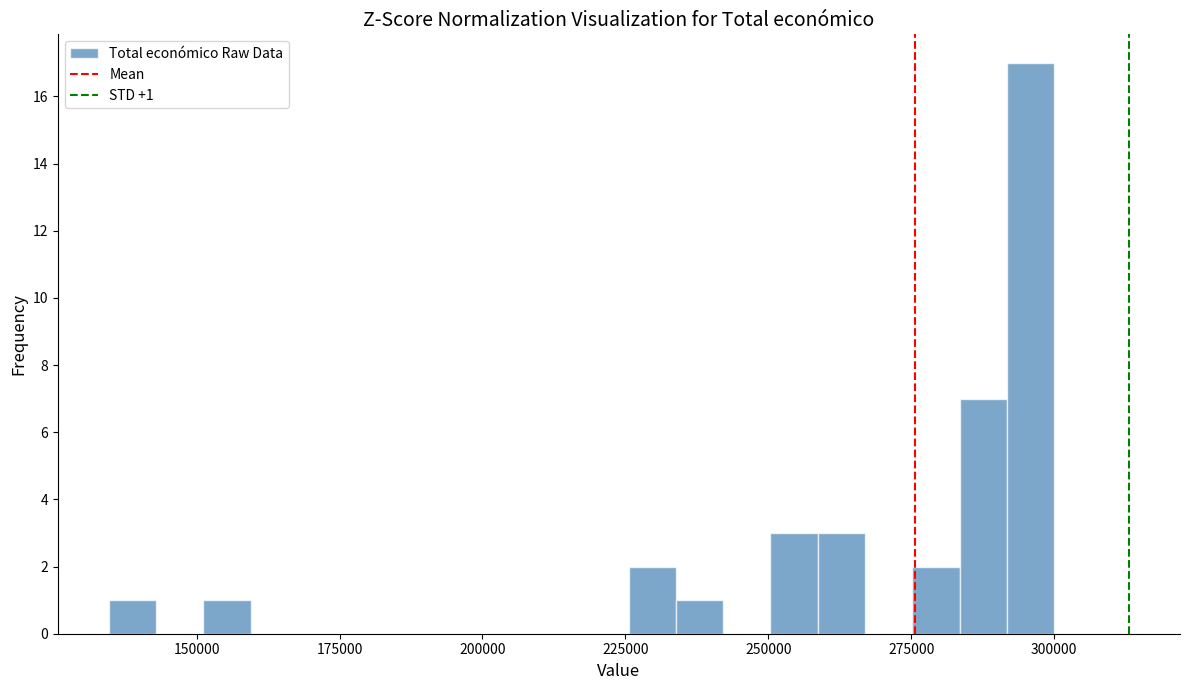

Around what value on the x-axis is the tallest bar? Give the approximate position of its centre, as read against the axis.

295000